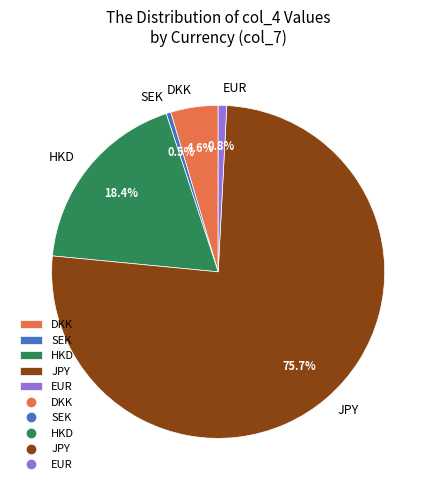

Does EUR account for over 50% of the chart?

No